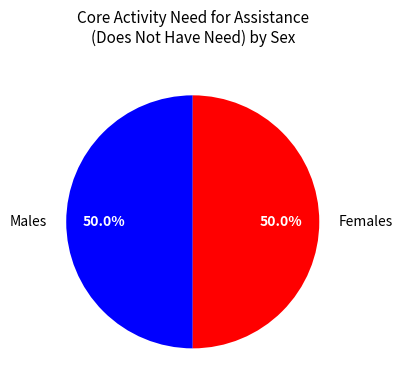

What percentage do Males and Females together represent?

100.0%